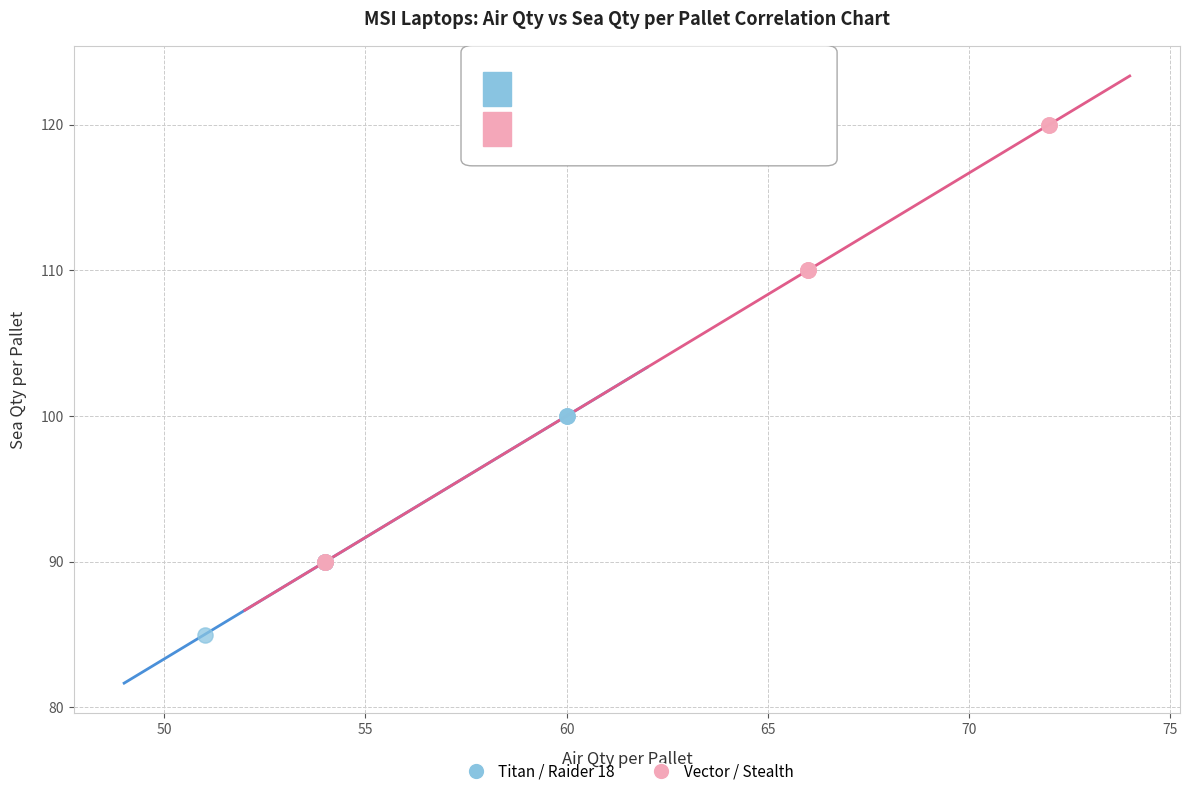

What are all the series names shown in the legend?

Titan / Raider 18, Vector / Stealth